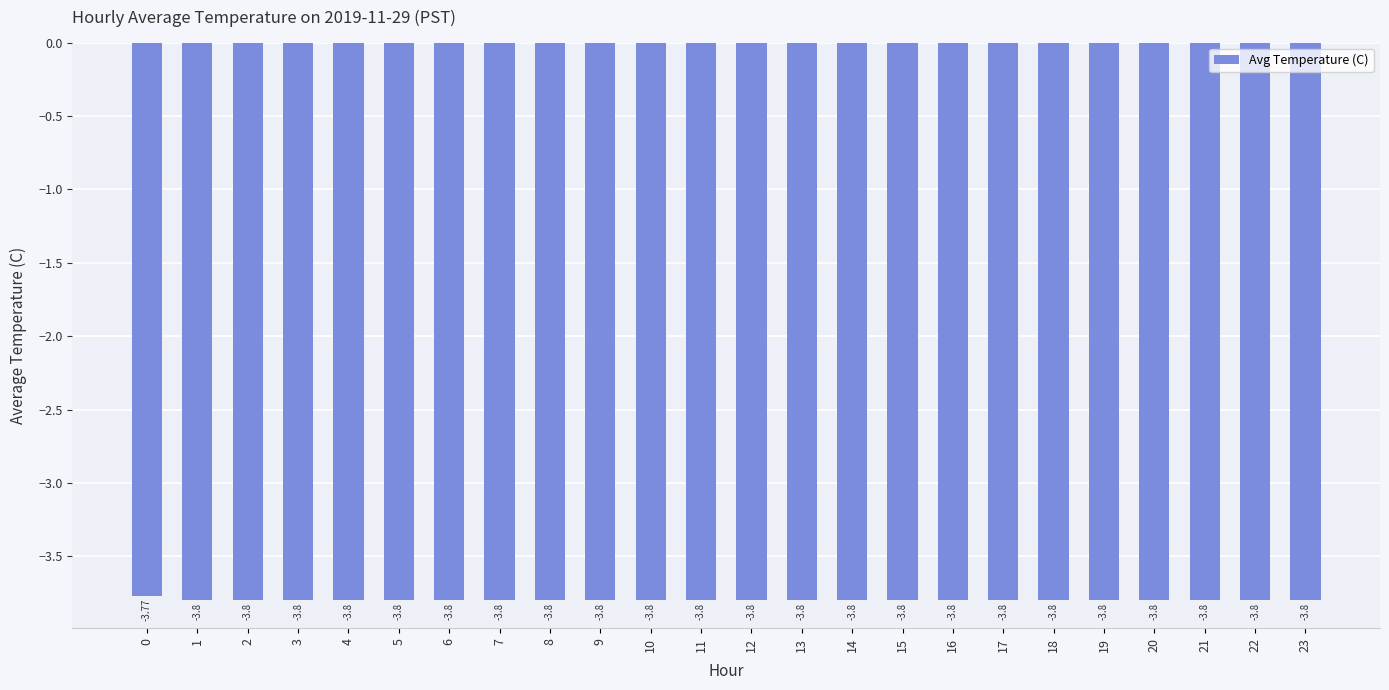

What is the maximum value shown in the chart?

-3.8